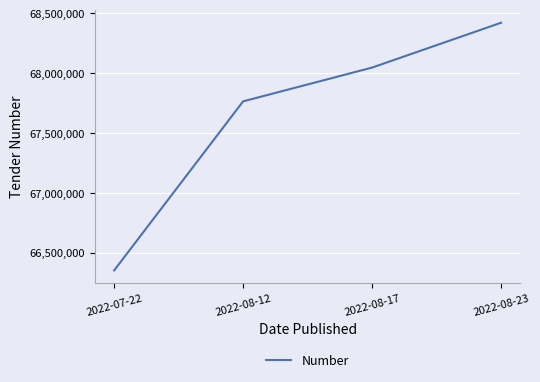

Which has a higher value, 2022-08-23 or 2022-07-22?

2022-08-23